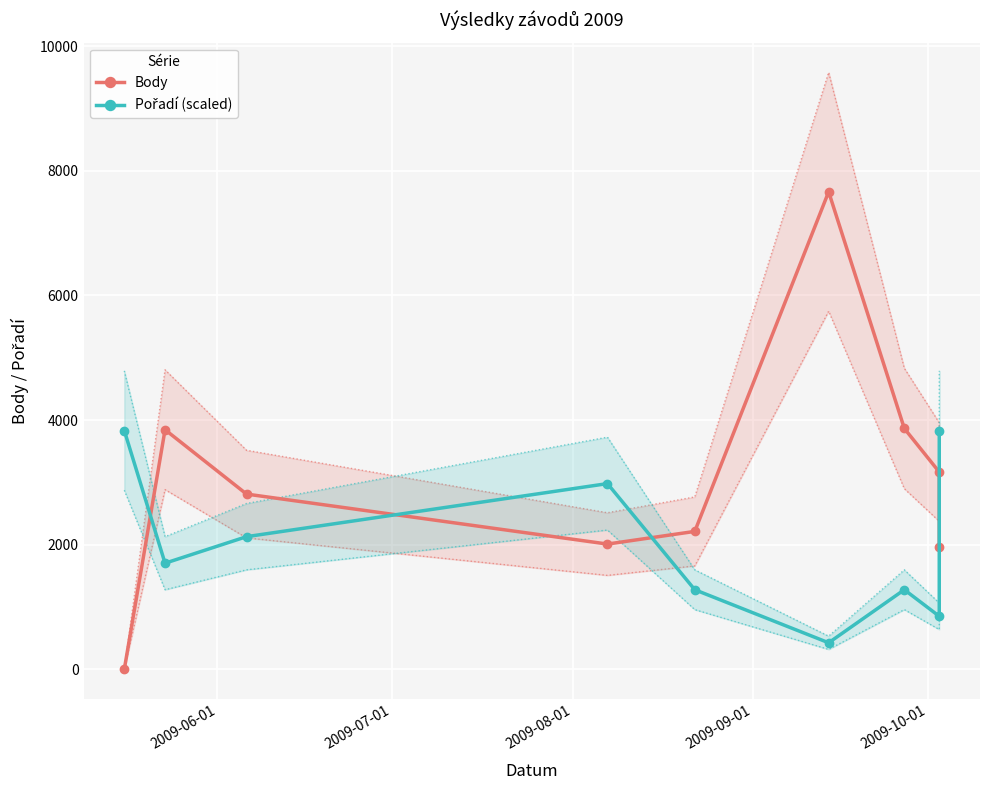

What is the greatest value displayed?

7663.0